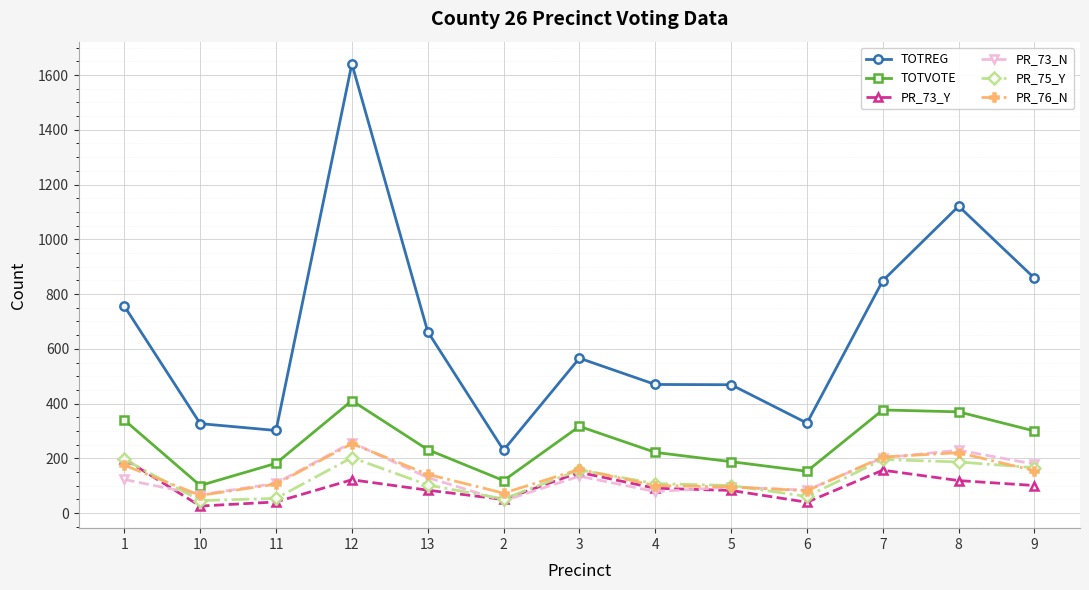

Count the number of categories in the chart.

13